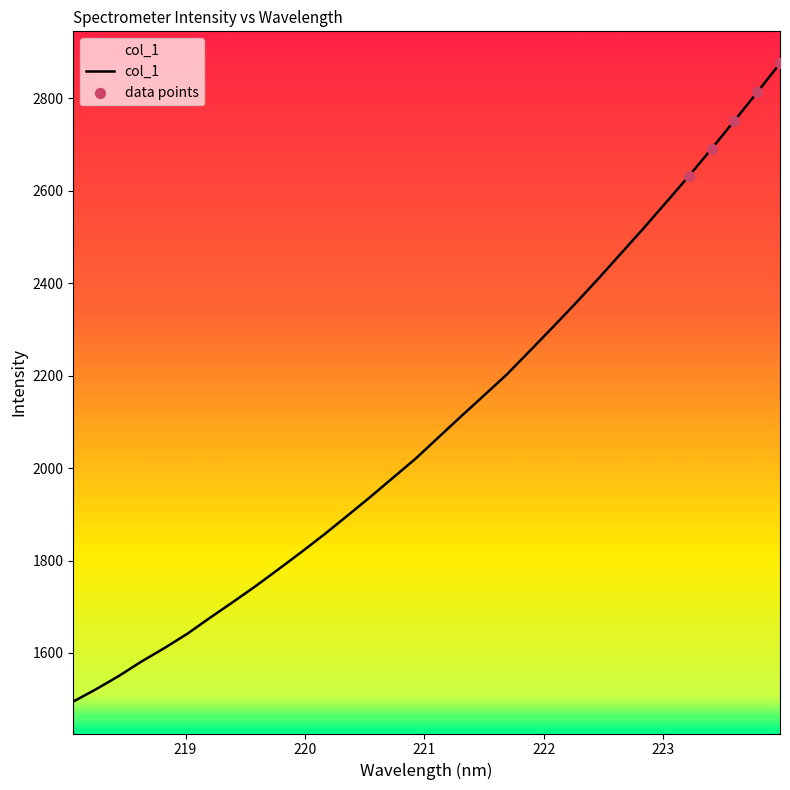

What is the difference between the maximum and minimum values?

1380.7